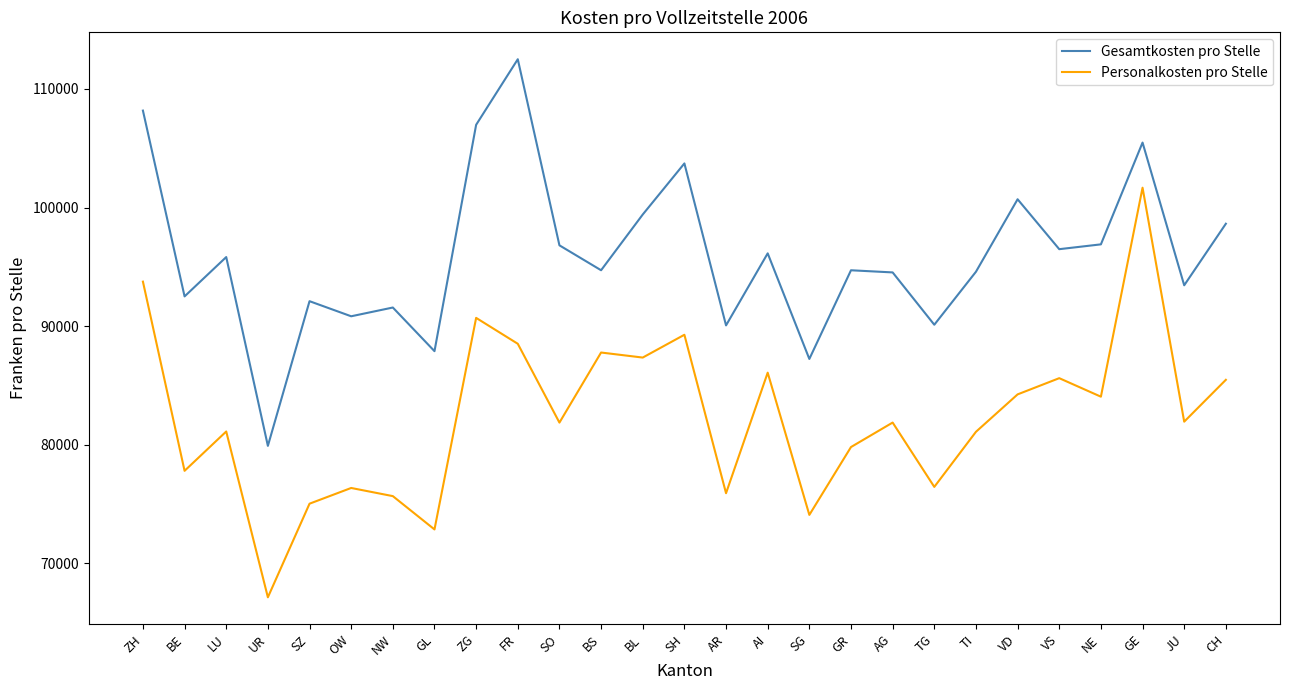

The Gesamtkosten pro Stelle series shows 98634 at CH. True or false?

True